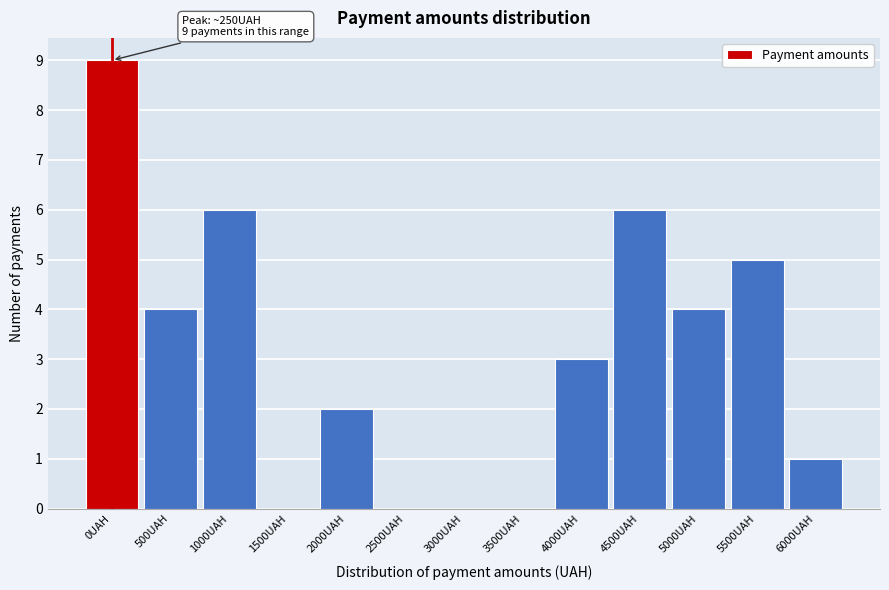

Reading left to right, what are all the values shown in this chart?

0UAH=9	500UAH=4	1000UAH=6	1500UAH=0	2000UAH=2	2500UAH=0	3000UAH=0	3500UAH=0	4000UAH=3	4500UAH=6	5000UAH=4	5500UAH=5	6000UAH=1